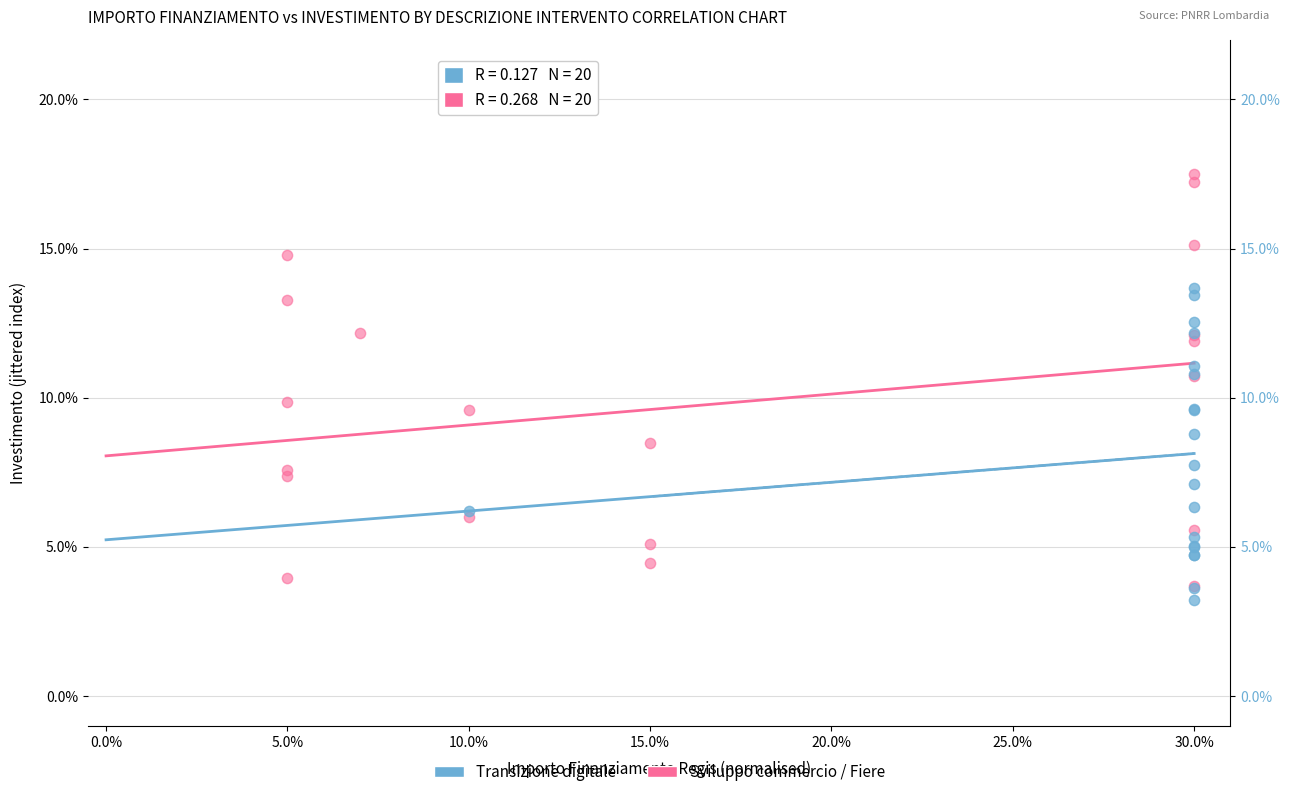

Which series contains the highest Y value?

Sviluppo commercio / Fiere